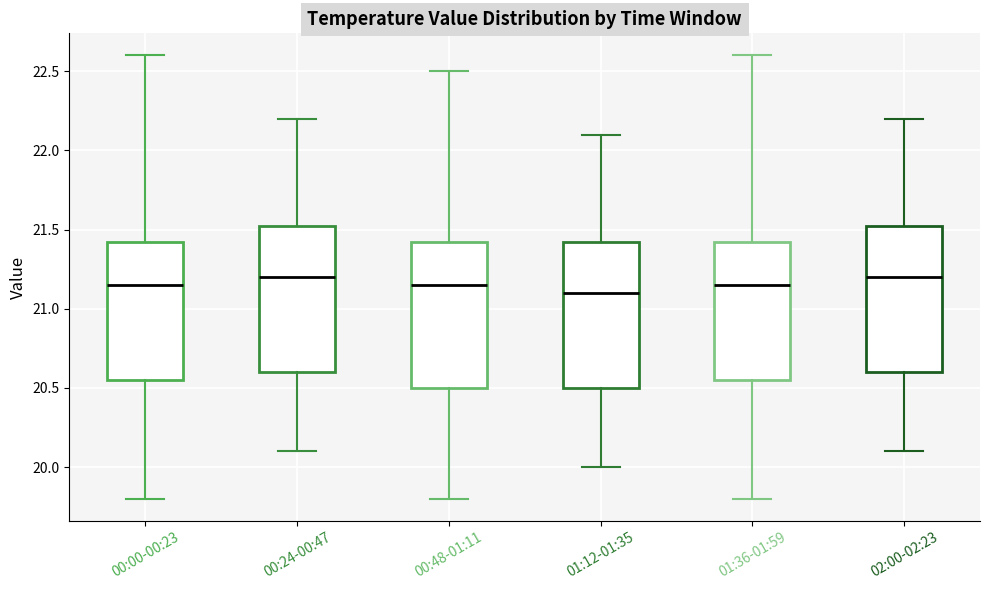

Reading left to right, read every box against the y-axis: the position of its median line, the range the box covers, and the ends of its whiskers. The values are not printed on the chart, so give them approximately, as read against the axis.

00:00-00:23: median 21.15, box 20.55 to 21.45, whiskers 19.80 to 22.60
00:24-00:47: median 21.20, box 20.60 to 21.55, whiskers 20.10 to 22.20
00:48-01:11: median 21.15, box 20.50 to 21.45, whiskers 19.80 to 22.50
01:12-01:35: median 21.10, box 20.50 to 21.45, whiskers 20.00 to 22.10
01:36-01:59: median 21.15, box 20.55 to 21.45, whiskers 19.80 to 22.60
02:00-02:23: median 21.20, box 20.60 to 21.55, whiskers 20.10 to 22.20